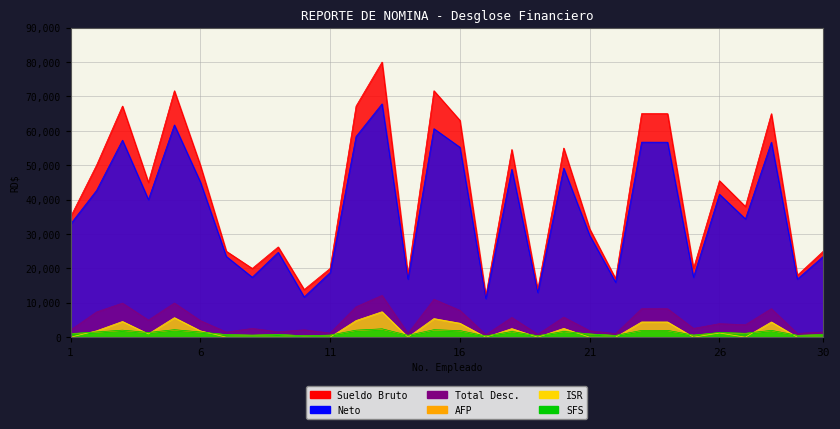

What is the value of the Sueldo Bruto point at the 19th from the left?

13860.0